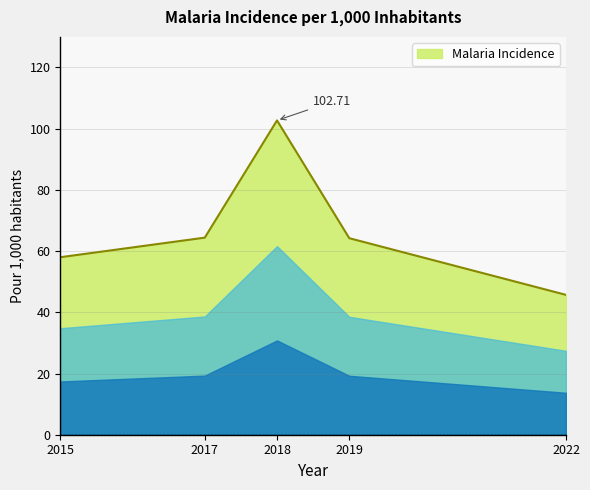

True or false: the data shows 64.4 at 2017.

True